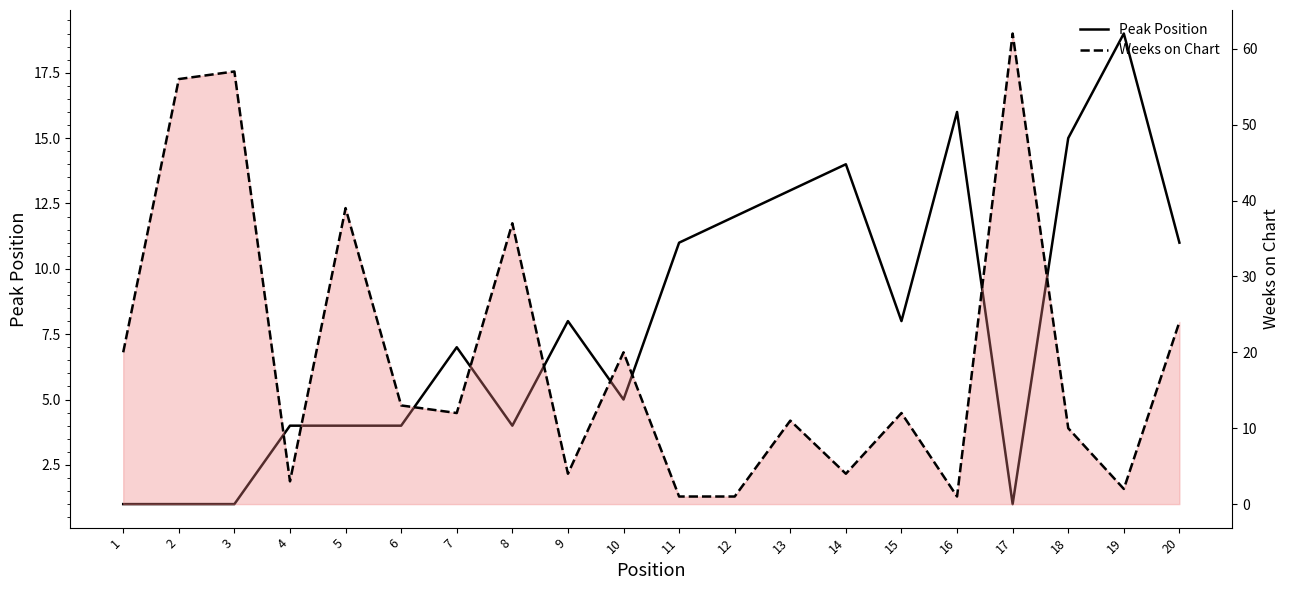

What is the value of the Weeks on Chart point at the 9th from the left?

4